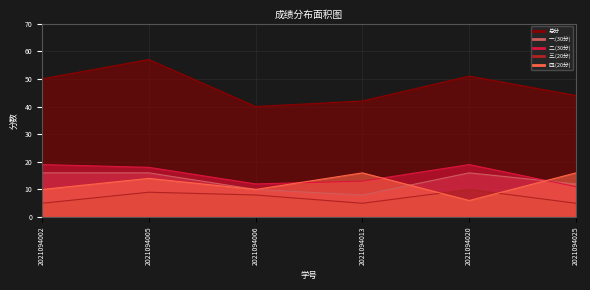

How many interior local valleys does the 三.(20分) series have?

1